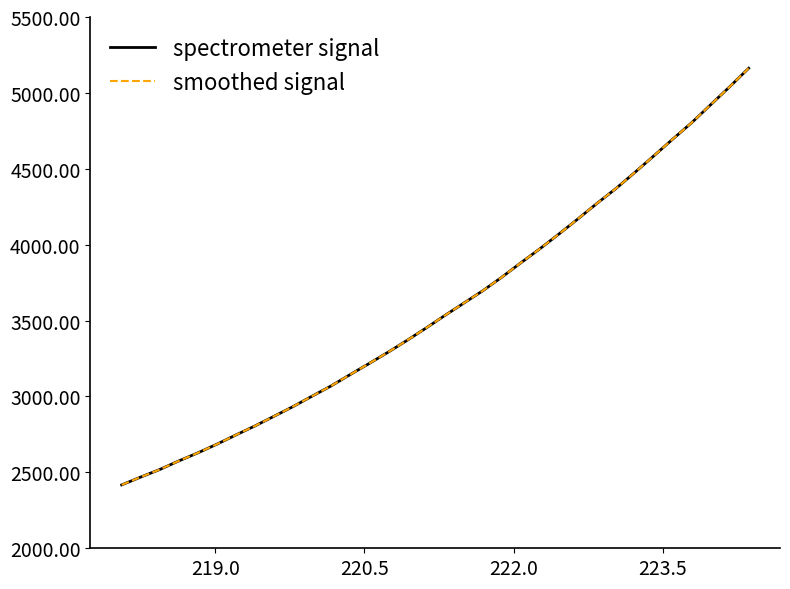

Rank the series by their maximum value, from highest to lowest.

spectrometer signal, smoothed signal